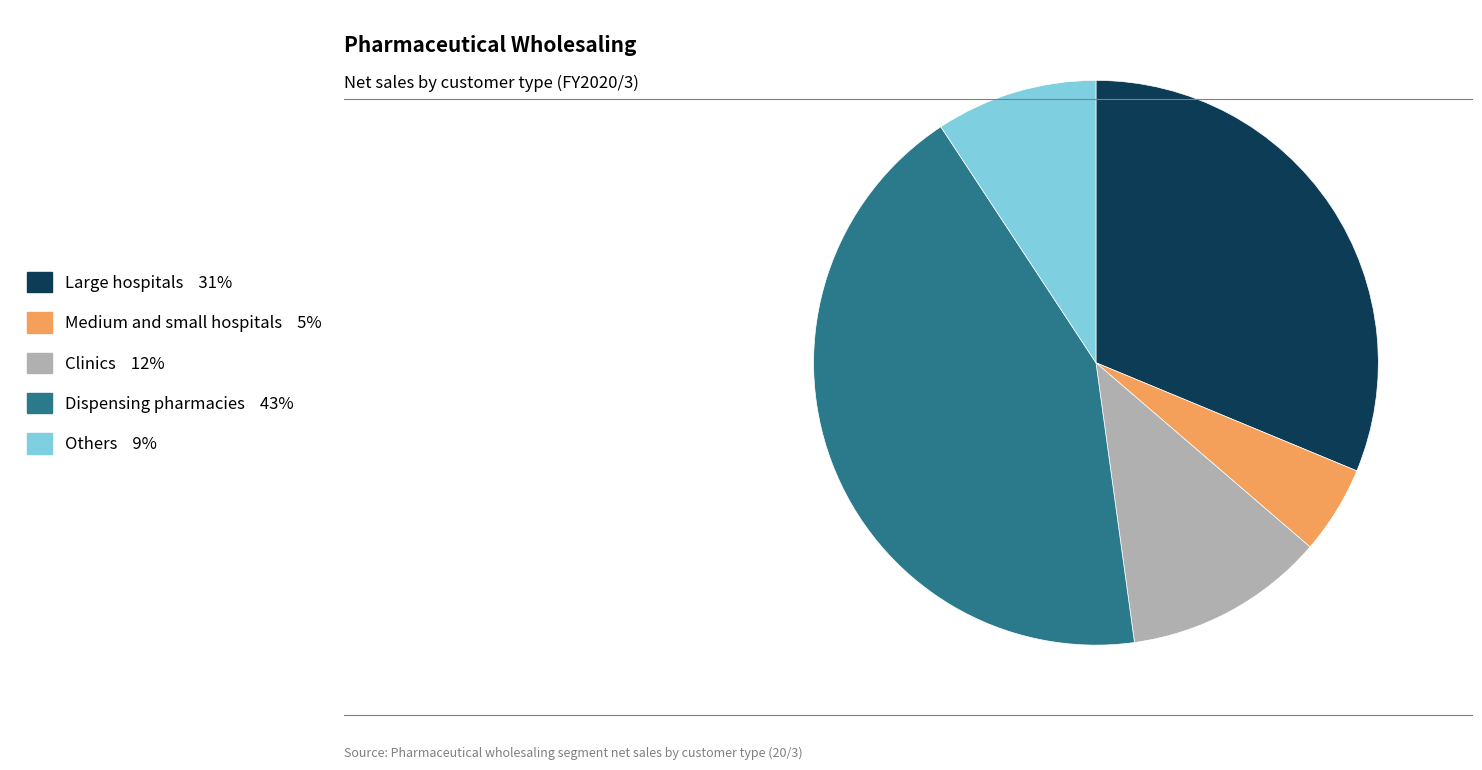

Is it true that Clinics is 22% of the pie?

False